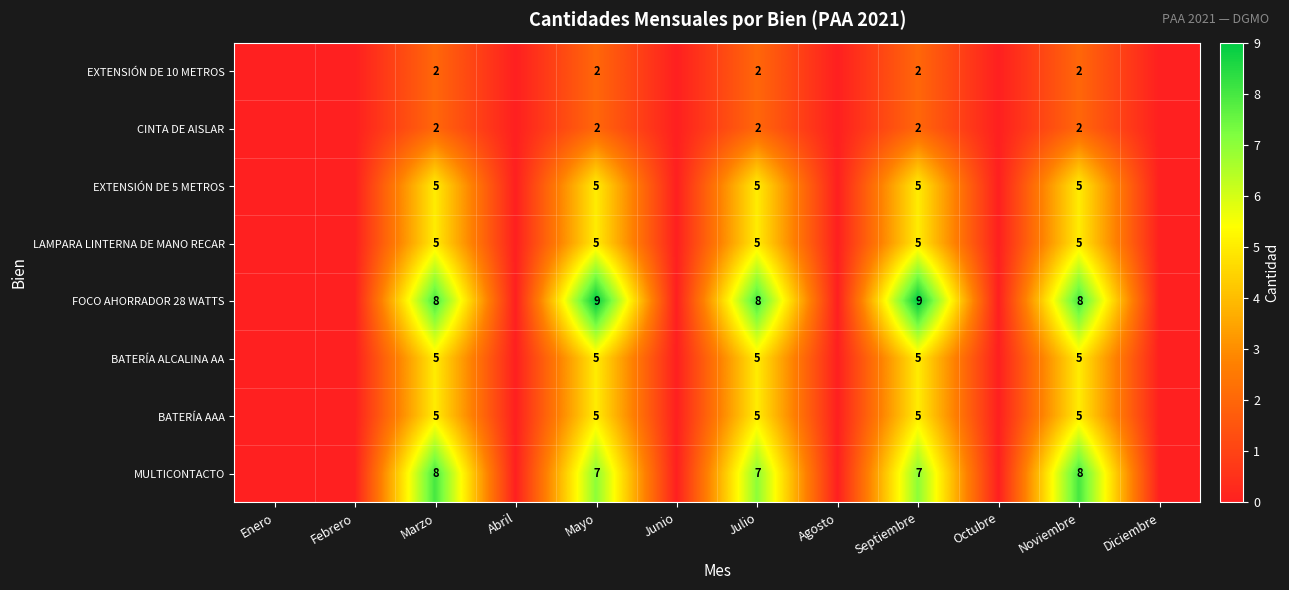

How many data points does each series have?

12